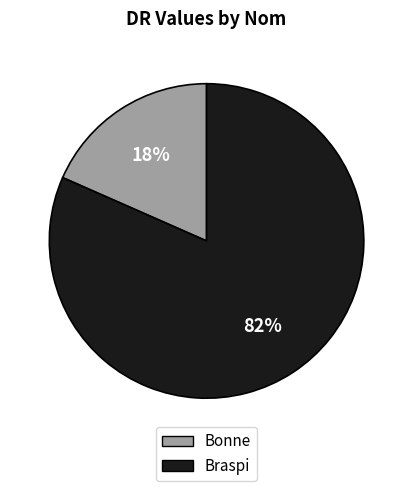

To the nearest percent, what percentage of the pie is Bonne?

18%